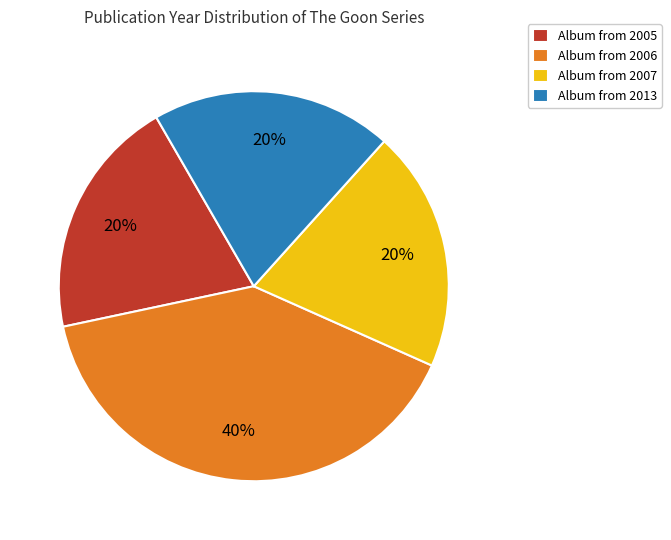

Which slice is the largest?

Album from 2006